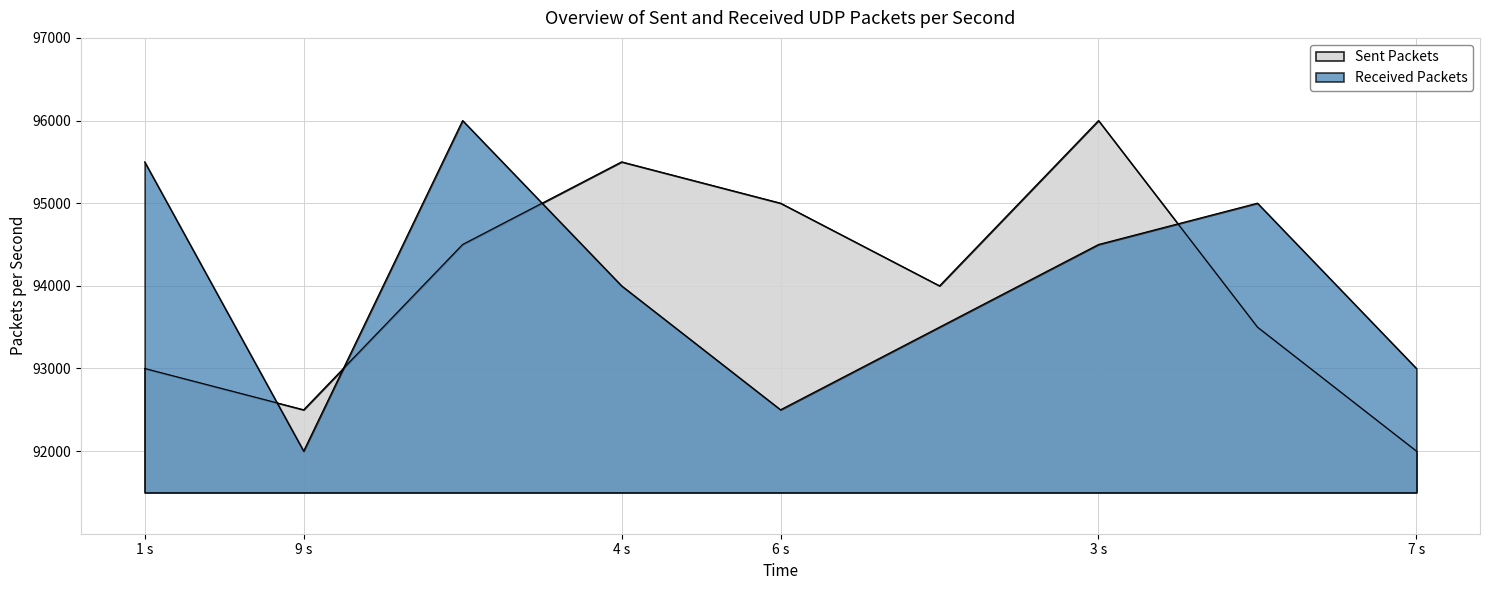

Which series has the widest spread of values?

Sent Packets